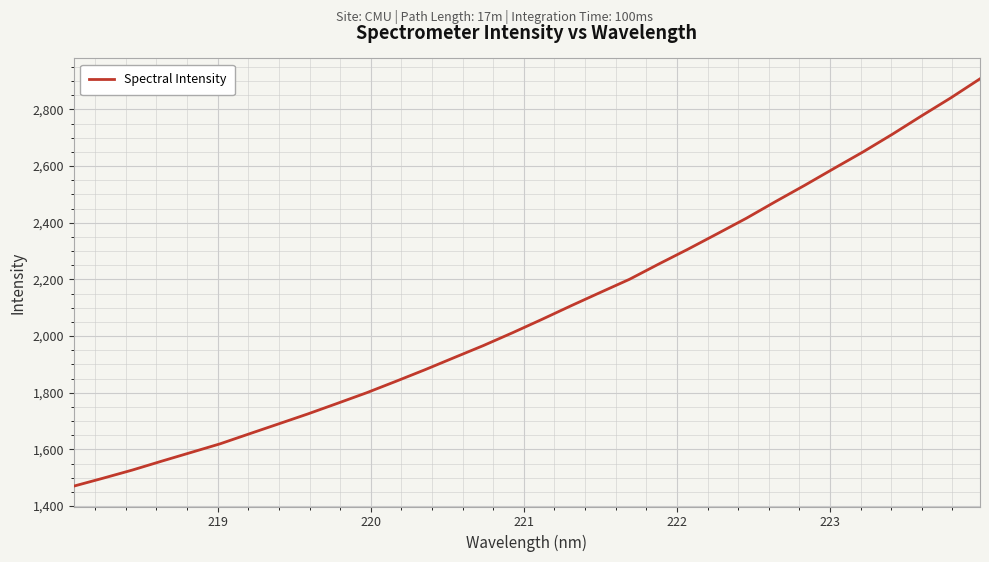

What is the minimum value shown in the chart?

1470.2